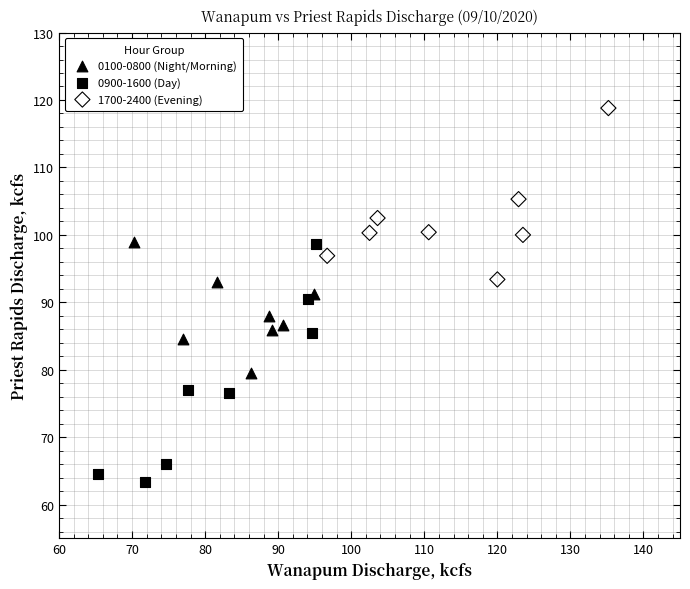

What are all the series names shown in the legend?

0100-0800 (Night/Morning), 0900-1600 (Day), 1700-2400 (Evening)